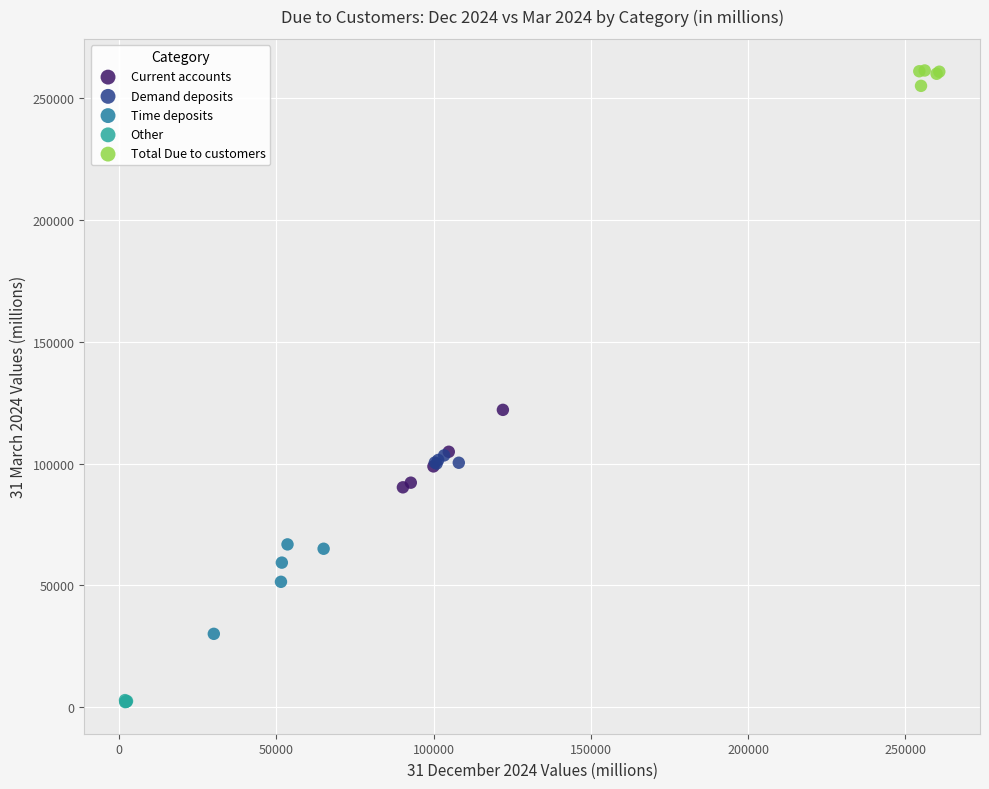

Which series has the largest Y range (max minus min)?

Time deposits